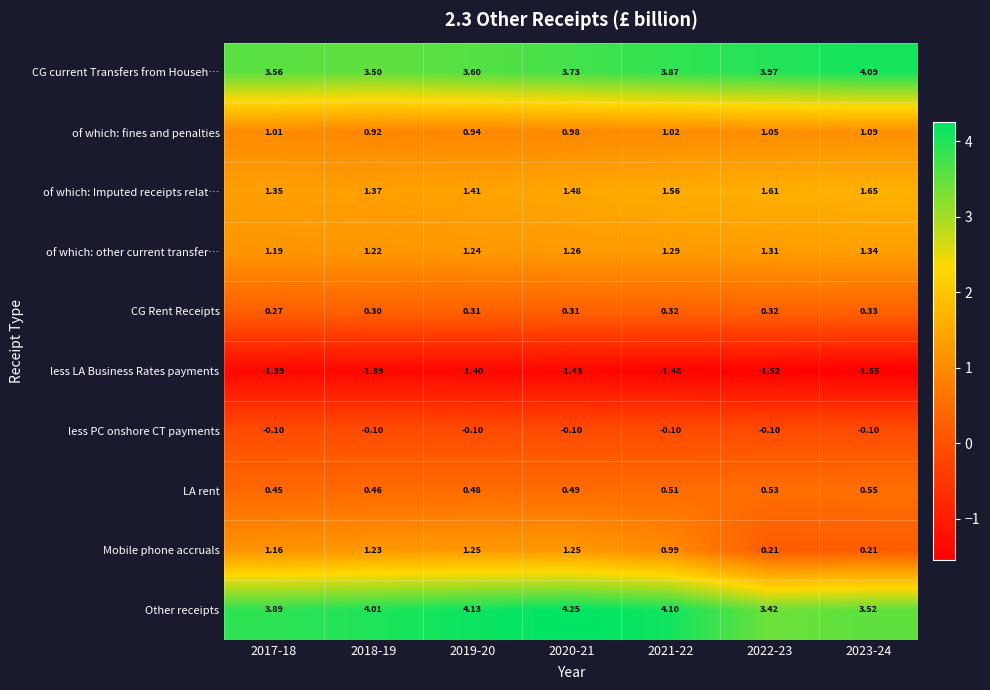

Between 2019-20 and 2020-21, which series saw the biggest shift?

CG current Transfers from Househ…